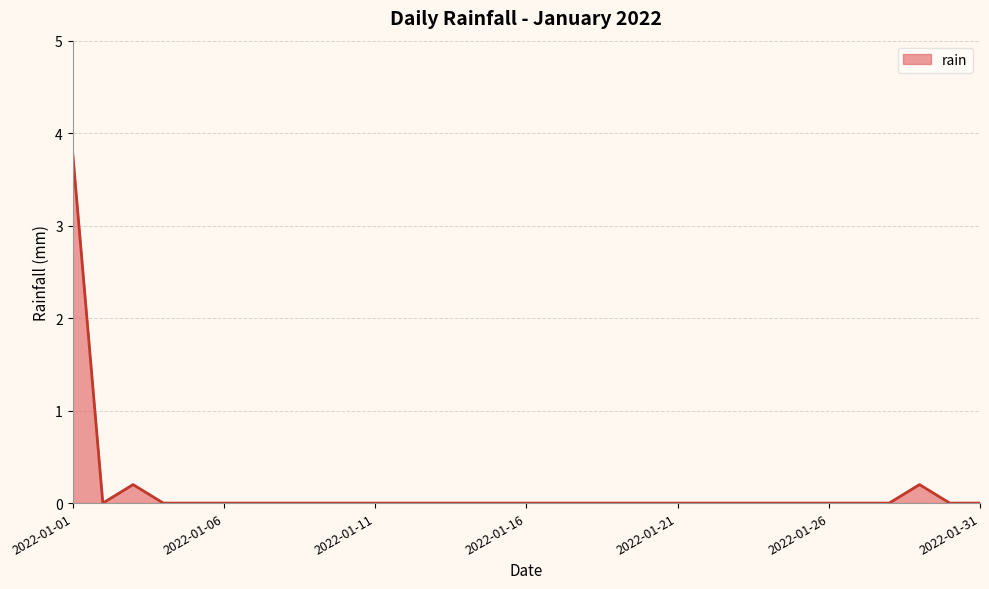

What is the greatest value displayed?

3.8